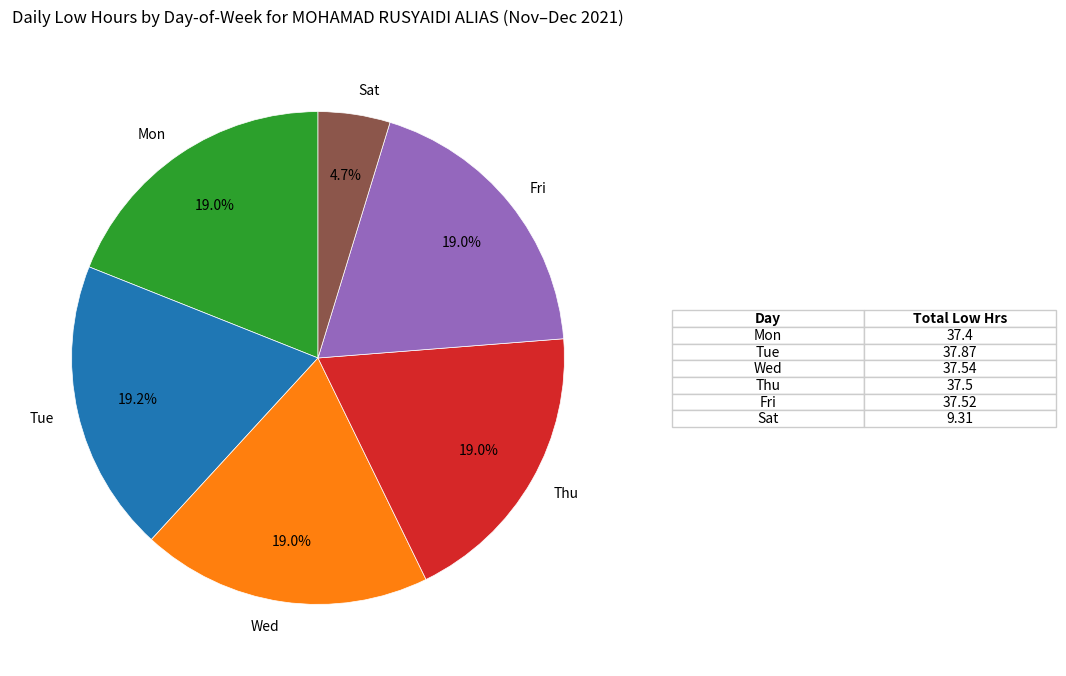

Between Thu and Sat, which is larger?

Thu